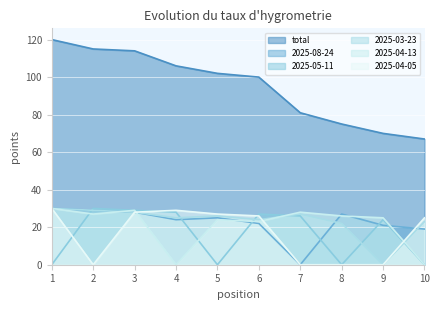

The value of 2025-04-05 at 1 is 30. True or false?

True